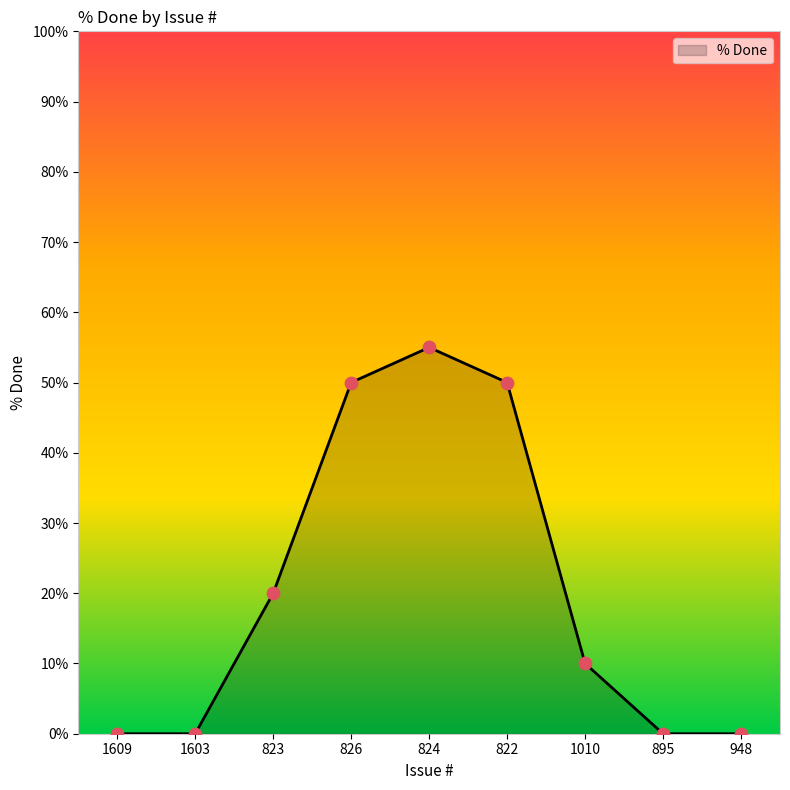

What is the change in value from 824 to 948?

-55